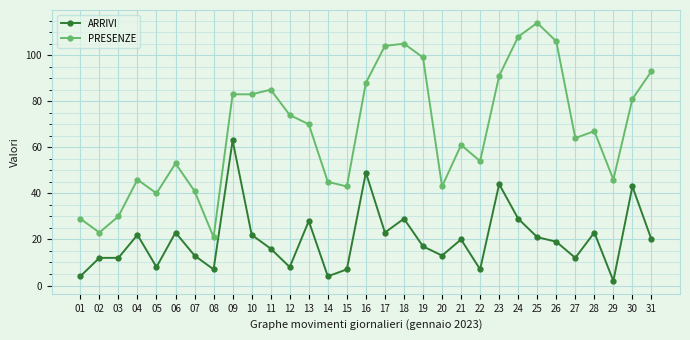

At which category does PRESENZE reach its first local peak?

04